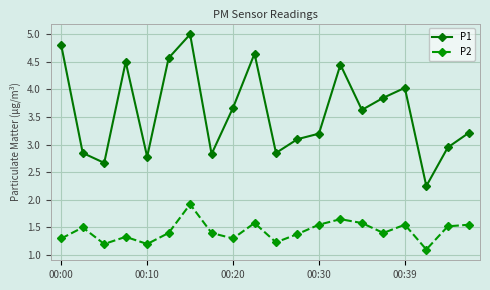

What is the sum of all P2 values?

28.6